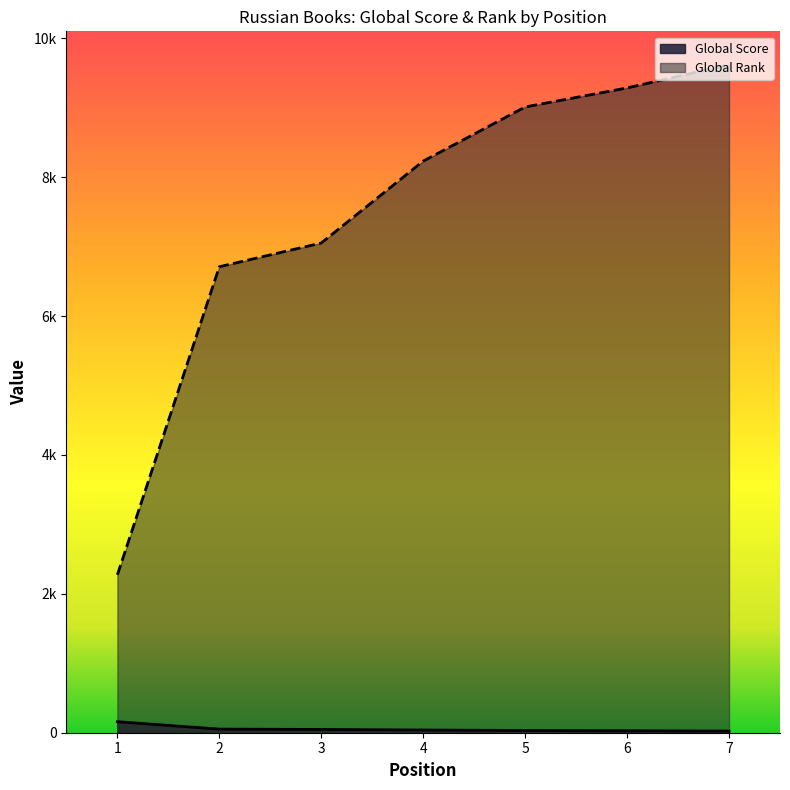

What is the total value across all series at 6?

9313